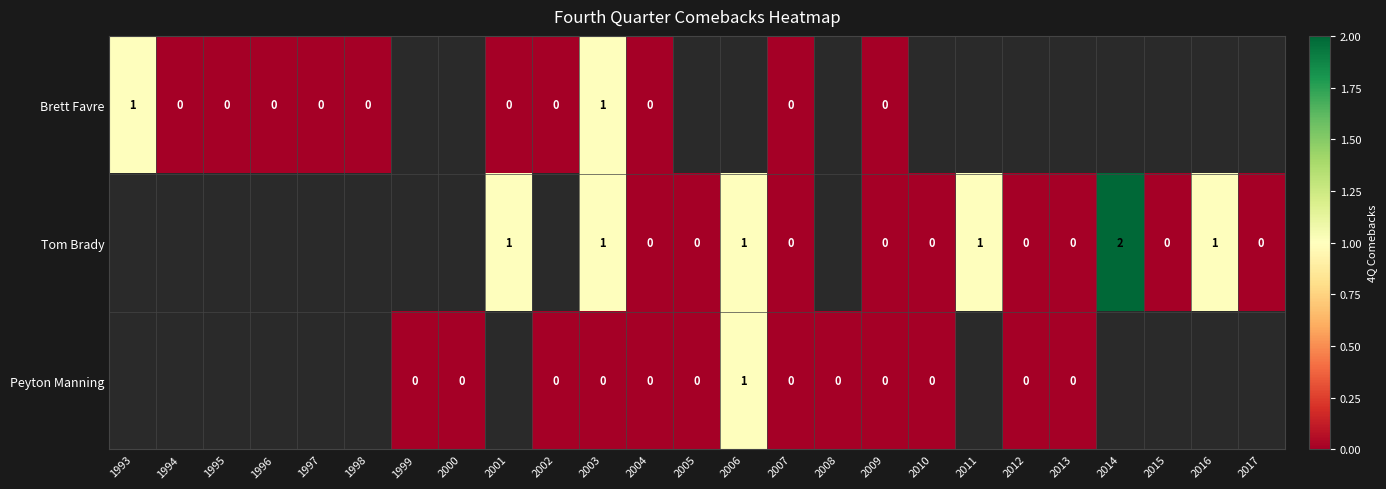

Is it true that Brett Favre equals 1 at 1993?

True